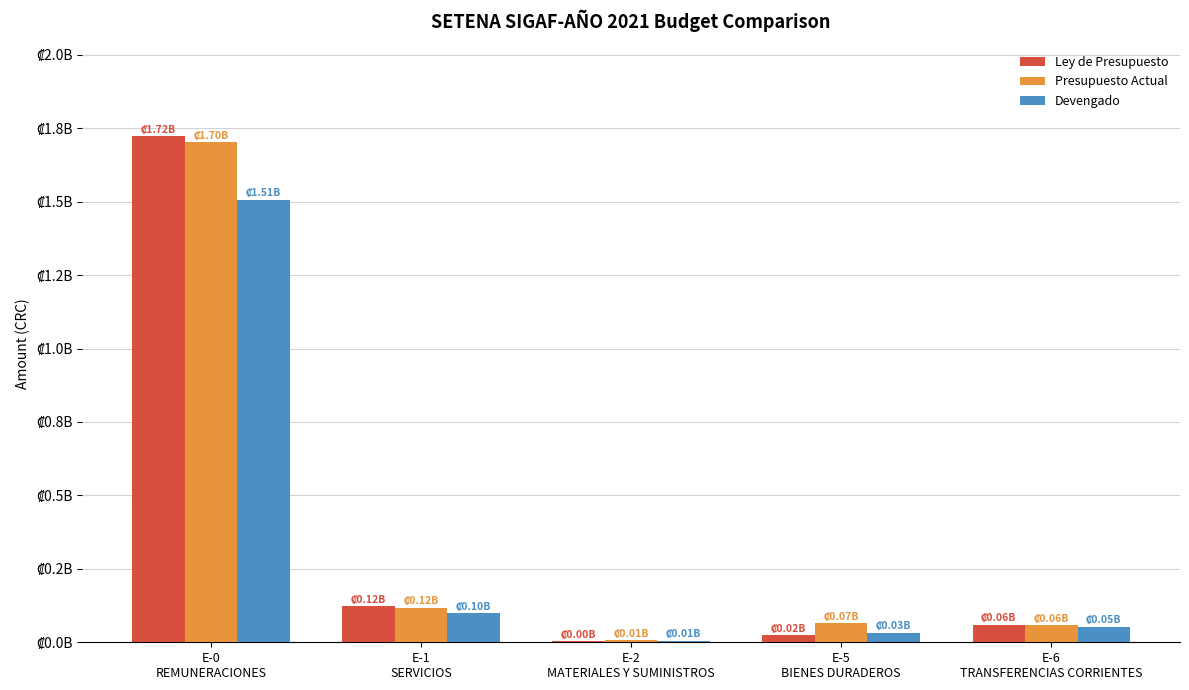

What are all the series names shown in the legend?

Ley de Presupuesto, Presupuesto Actual, Devengado